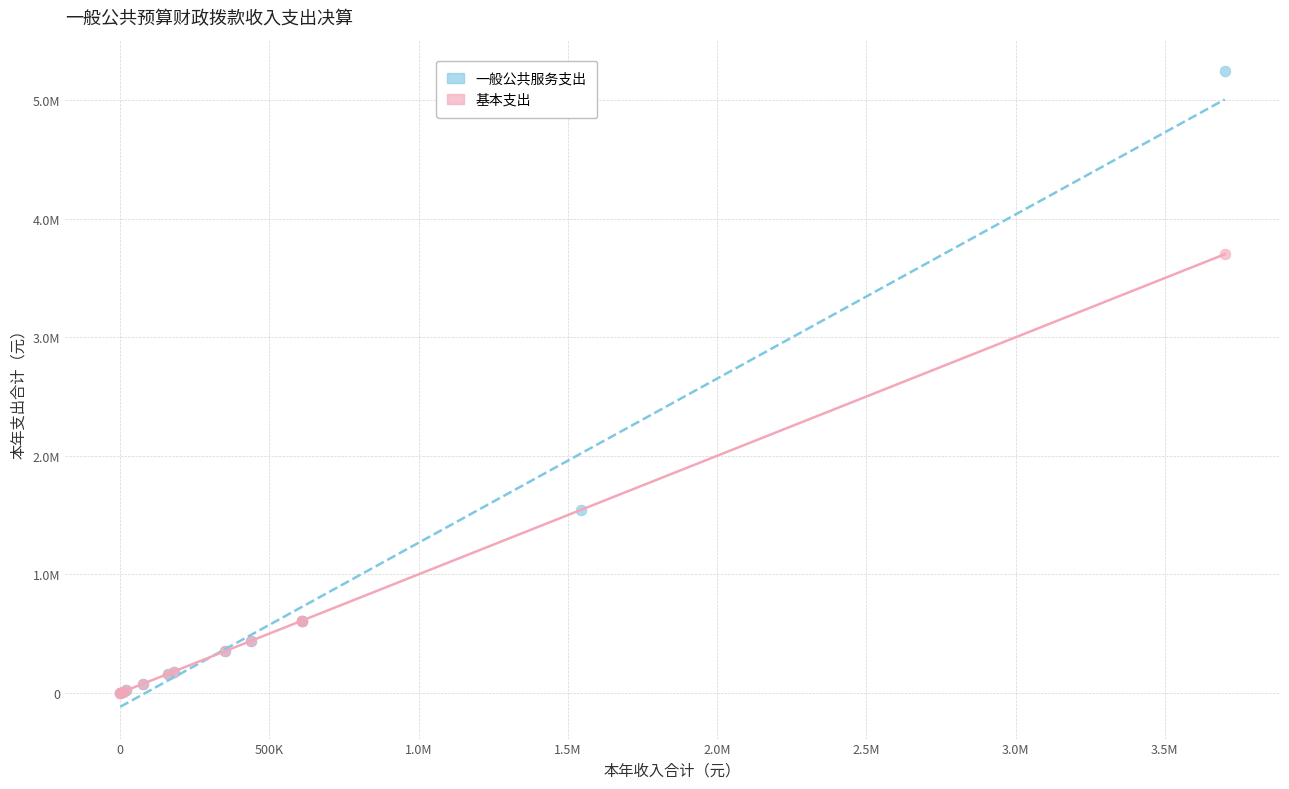

What are all the series names shown in the legend?

一般公共服务支出, 基本支出